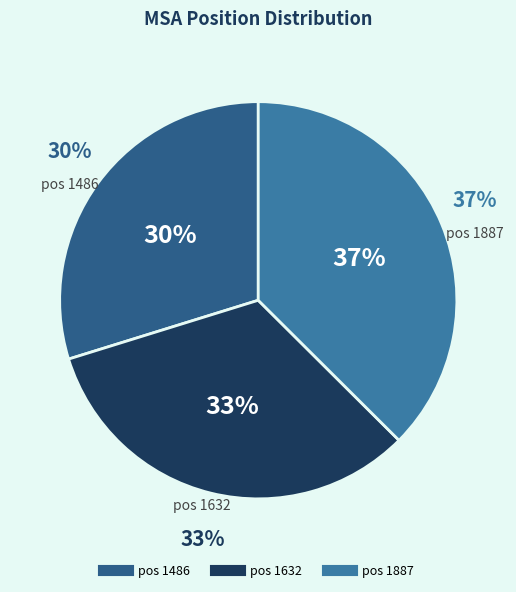

What percentage is the 1486 slice, to the nearest percent?

30%